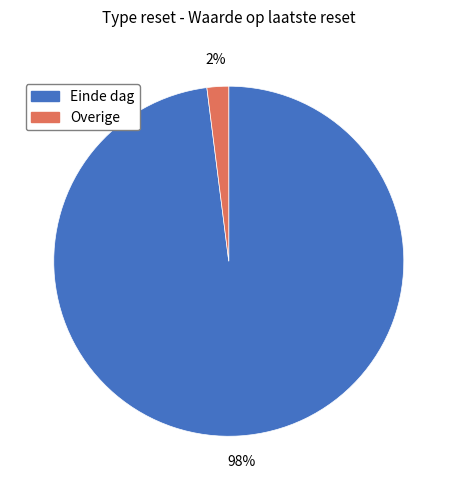

Rank the categories by value from highest to lowest.

Einde dag, Overige